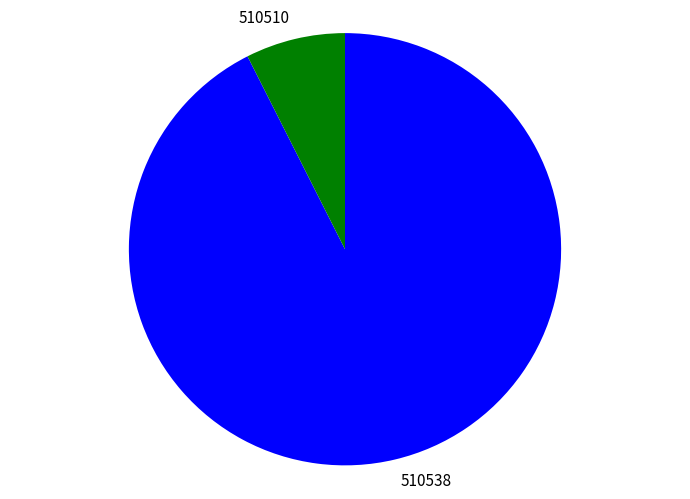

Which slice is the largest?

510538